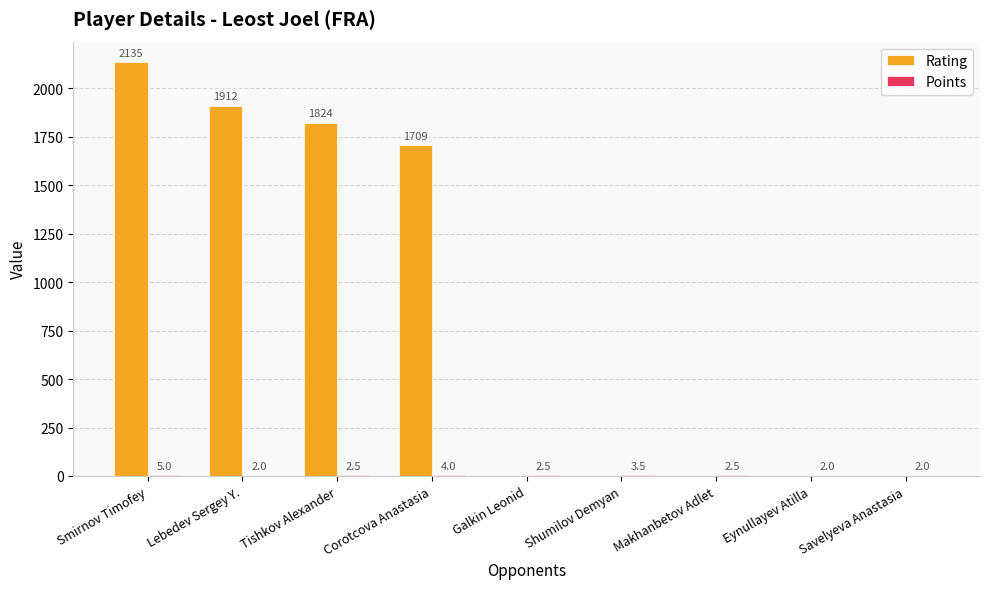

What is the sum of the Rating values at Shumilov Demyan and Smirnov Timofey?

2135.0